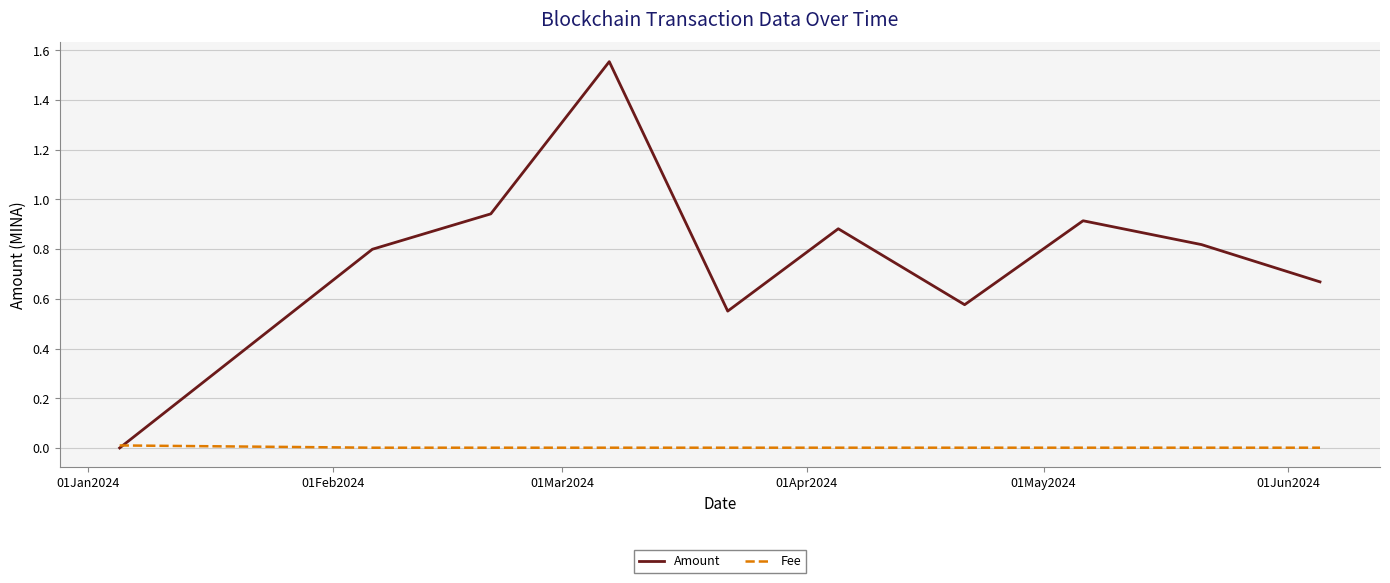

List the series in order of their overall mean, highest first.

Amount, Fee